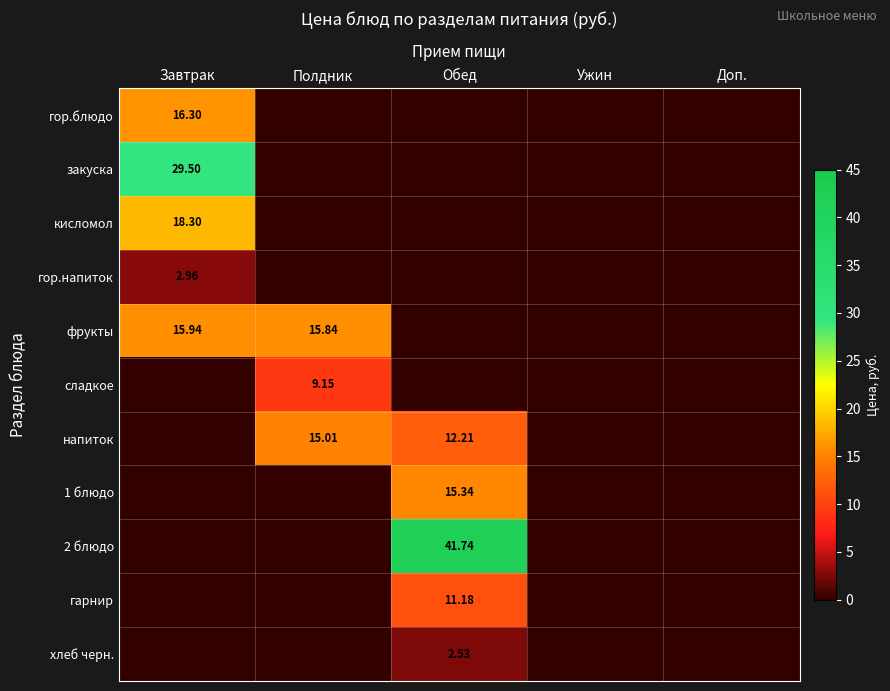

The 1 блюдо series shows 0.0 at Завтрак. True or false?

True